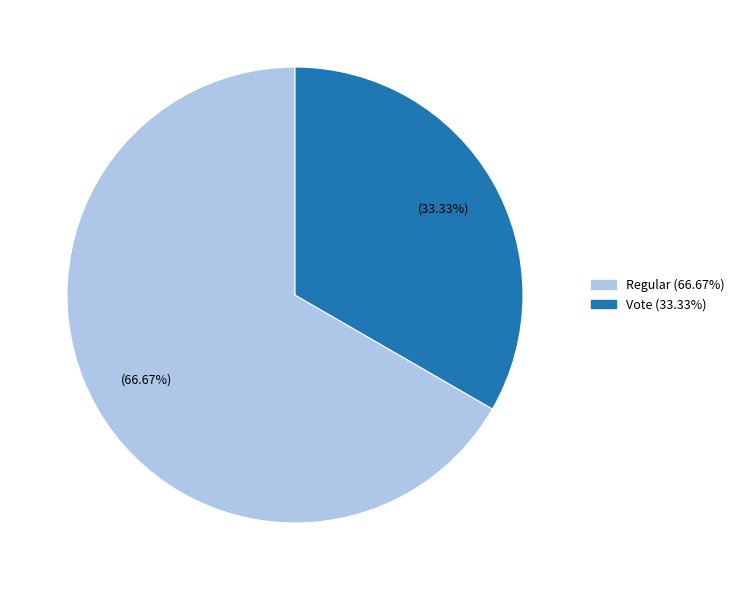

How many segments does this pie chart have?

2